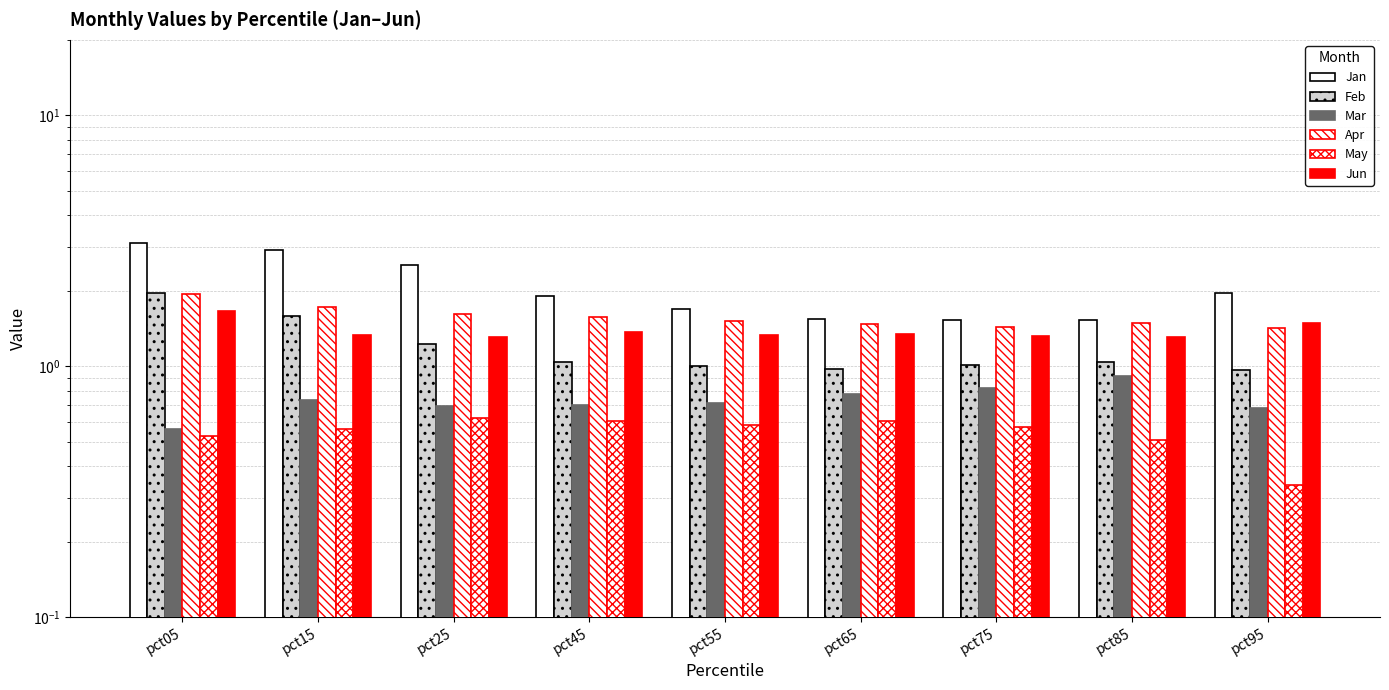

What is the total value across all series at pct25?

8.0